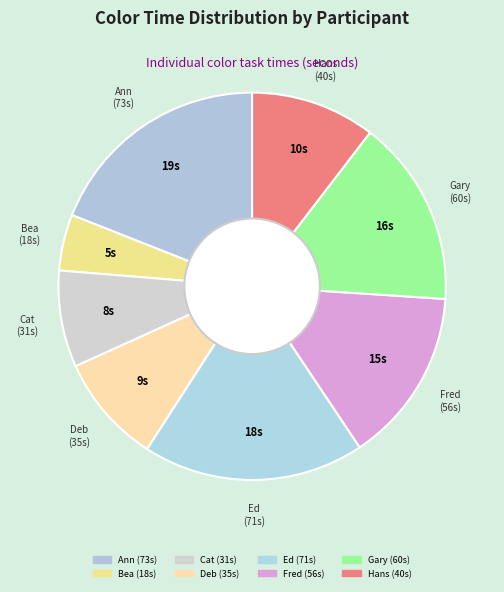

Is it true that Fred is 1% of the pie?

False